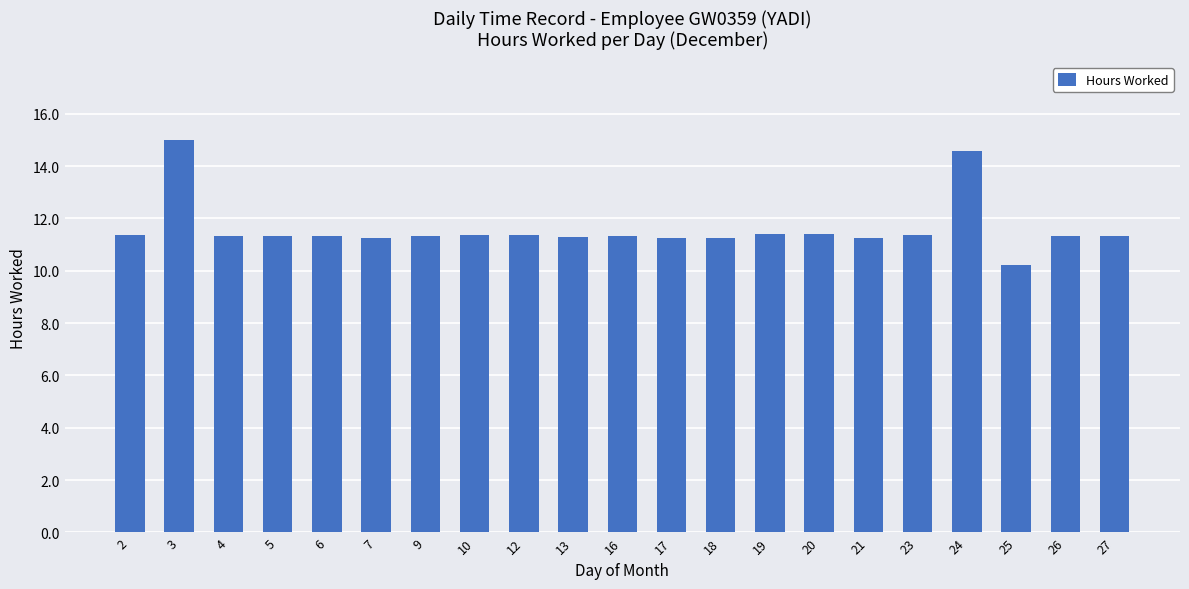

At which category does the chart reach its minimum across all series?

25